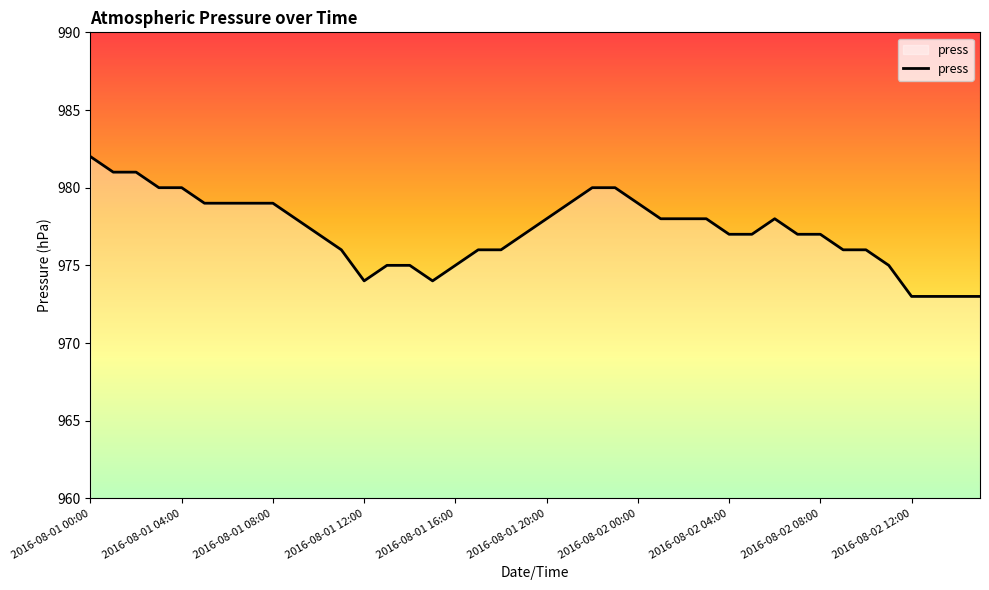

What is the greatest value displayed?

982